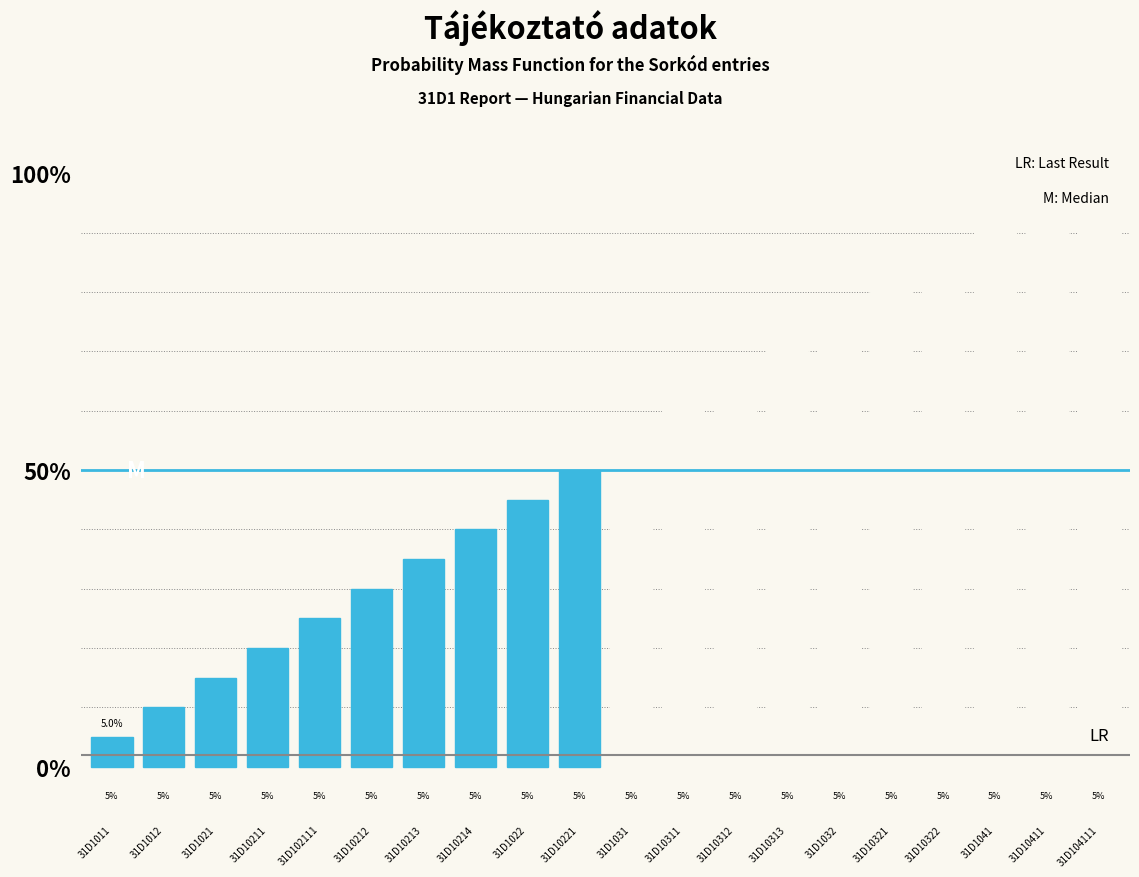

Rank the categories by value from highest to lowest.

31D104111, 31D10411, 31D1041, 31D10322, 31D10321, 31D1032, 31D10313, 31D10312, 31D10311, 31D1031, 31D10221, 31D1022, 31D10214, 31D10213, 31D10212, 31D102111, 31D10211, 31D1021, 31D1012, 31D1011